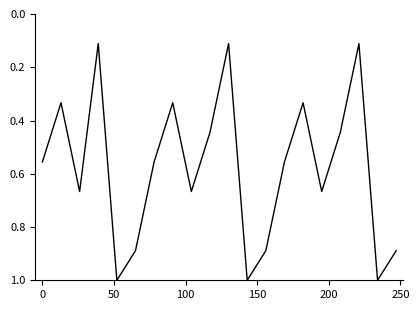

True or false: there are more than 2 points higher than both neighbors.

True